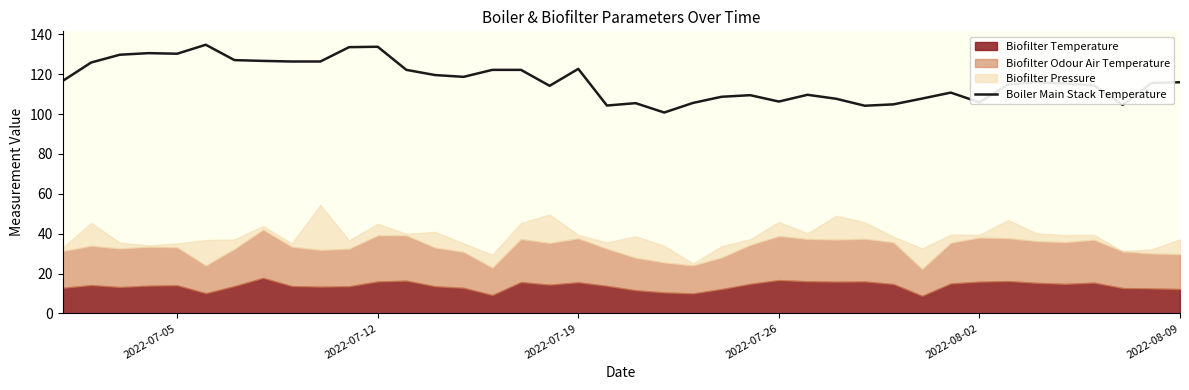

What is the difference between the second highest and second lowest values?

29.6